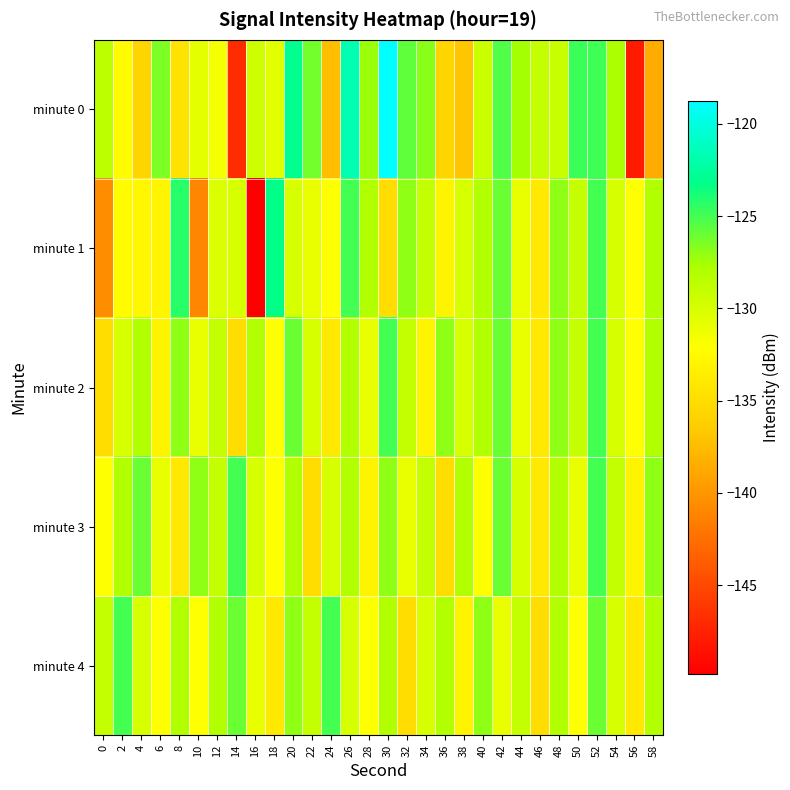

Count the number of data series in this chart.

5